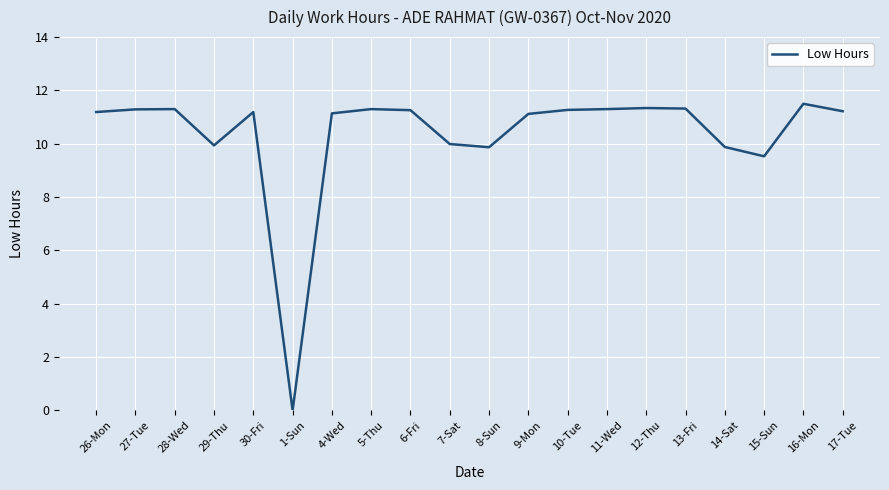

At which category does the chart reach its peak across all series?

16-Mon